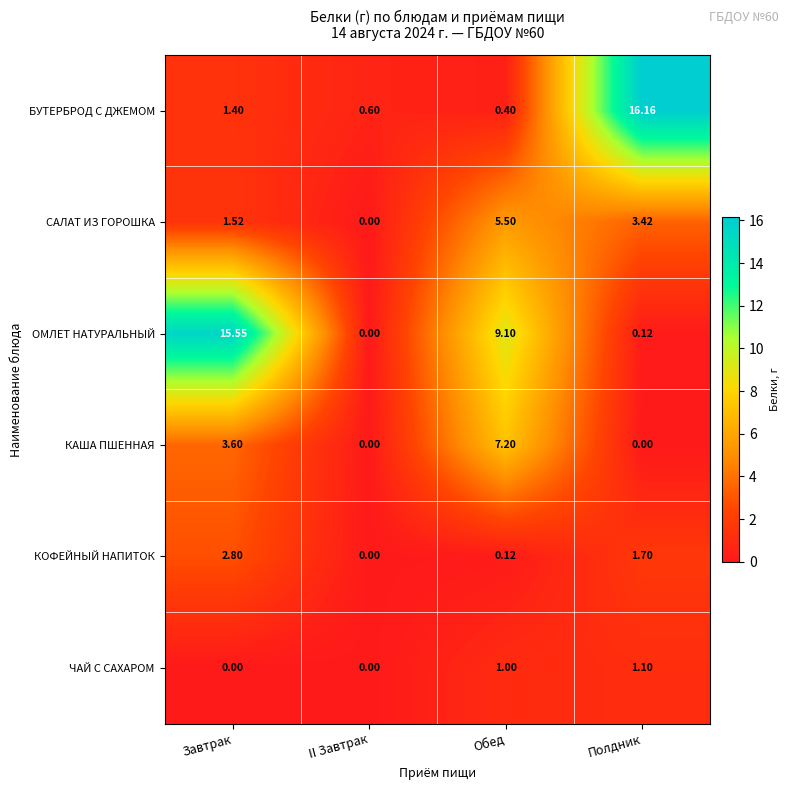

Where does the БУТЕРБРОД С ДЖЕМОМ series first go above 1?

Завтрак